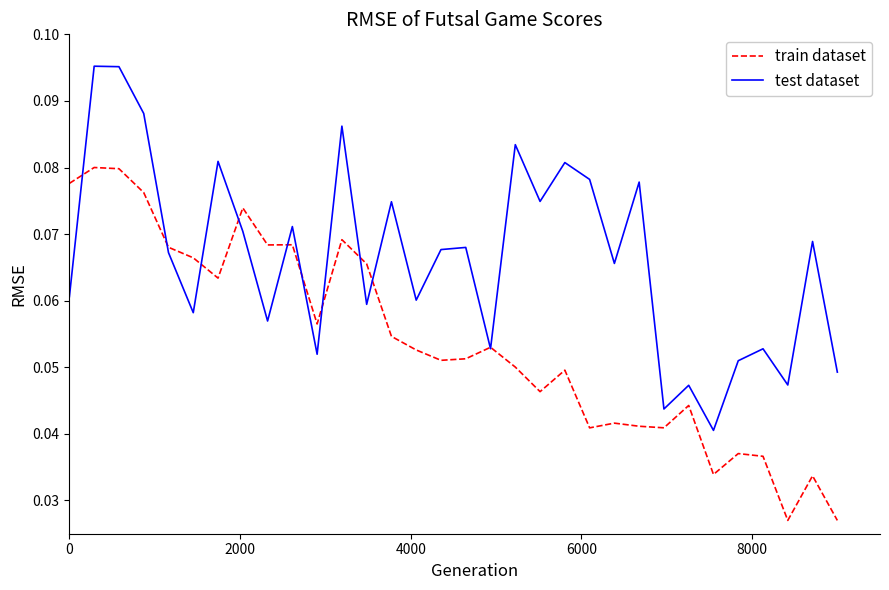

List the series in order of their overall mean, lowest first.

train dataset, test dataset